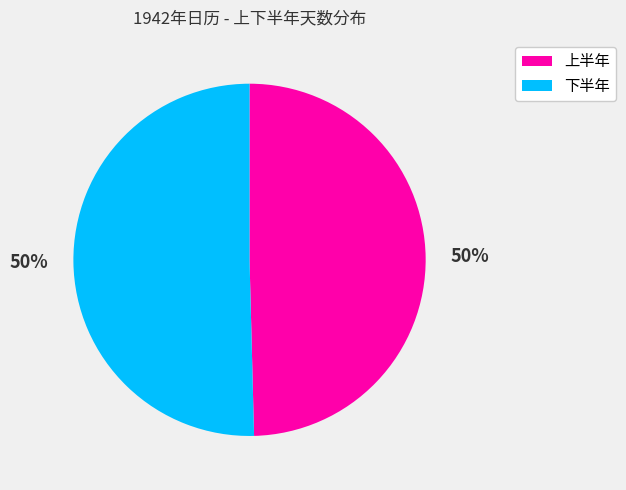

Approximately how many times larger is the value at 上半年 compared to 下半年?

1.0